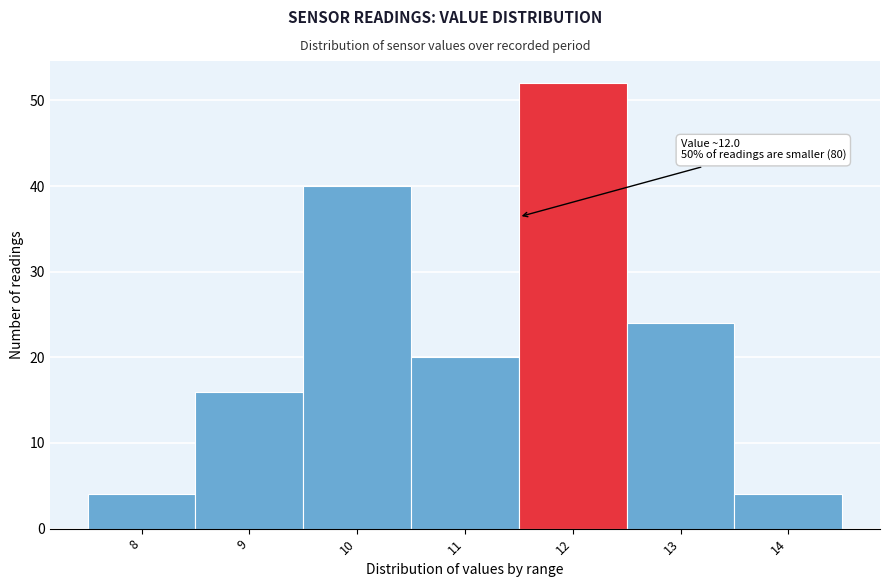

Reading left to right, what are all the values shown in this chart?

4	16	40	20	52	24	4